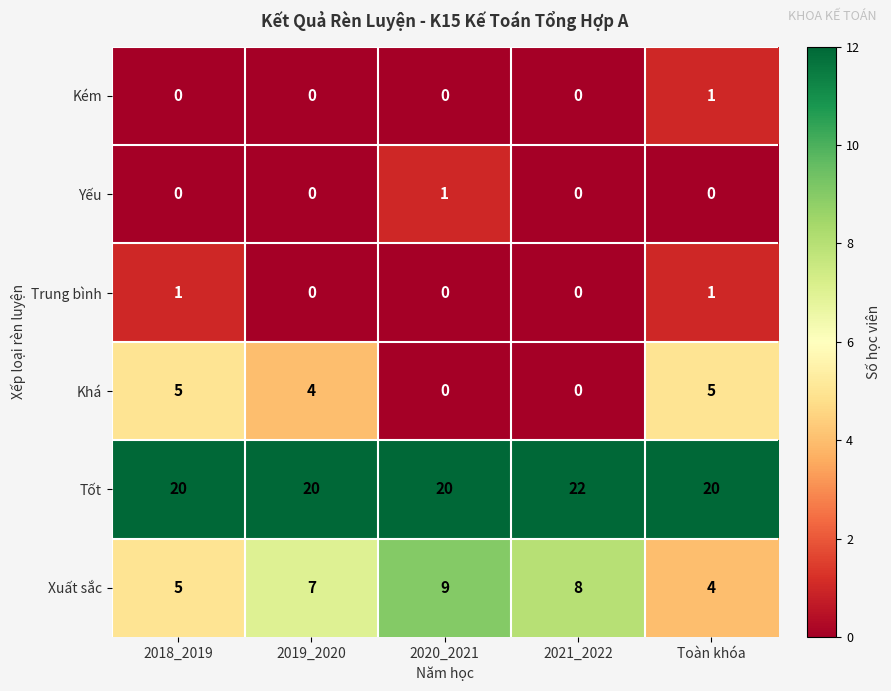

Reading left to right, transcribe all the data shown in this chart.

Kém: 0	0	0	0	1
Yếu: 0	0	1	0	0
Trung bình: 1	0	0	0	1
Khá: 5	4	0	0	5
Tốt: 20	20	20	22	20
Xuất sắc: 5	7	9	8	4